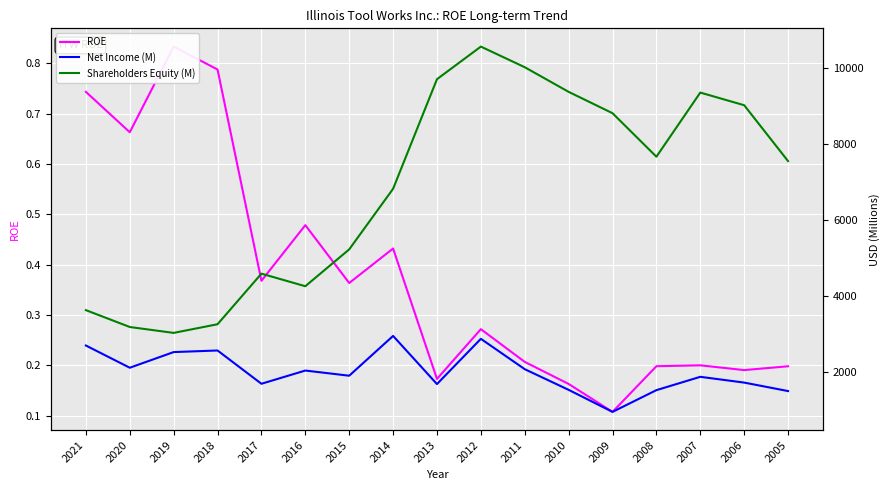

True or false: Shareholders Equity (M) has more than 0 points higher than both neighbors.

True